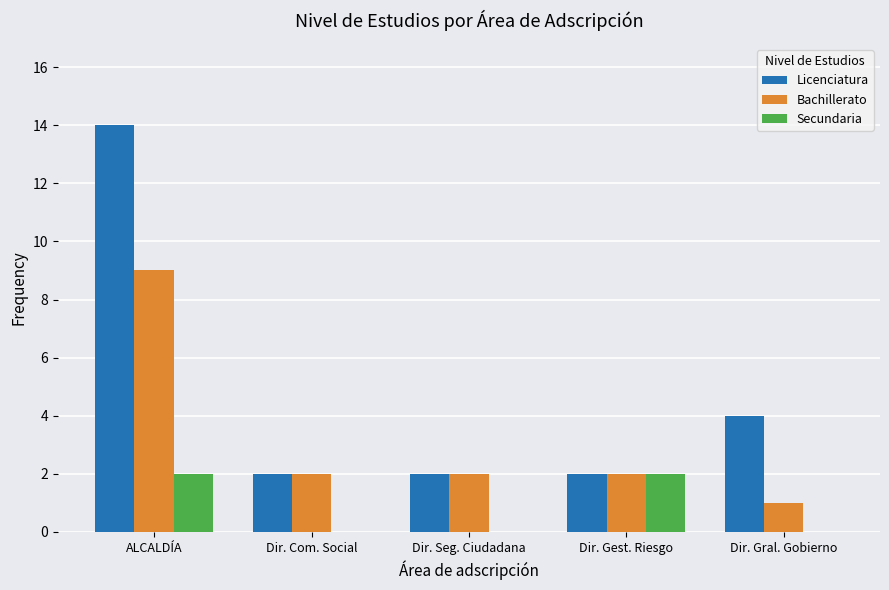

The value of Licenciatura at Dir. Gest. Riesgo is 2. True or false?

True